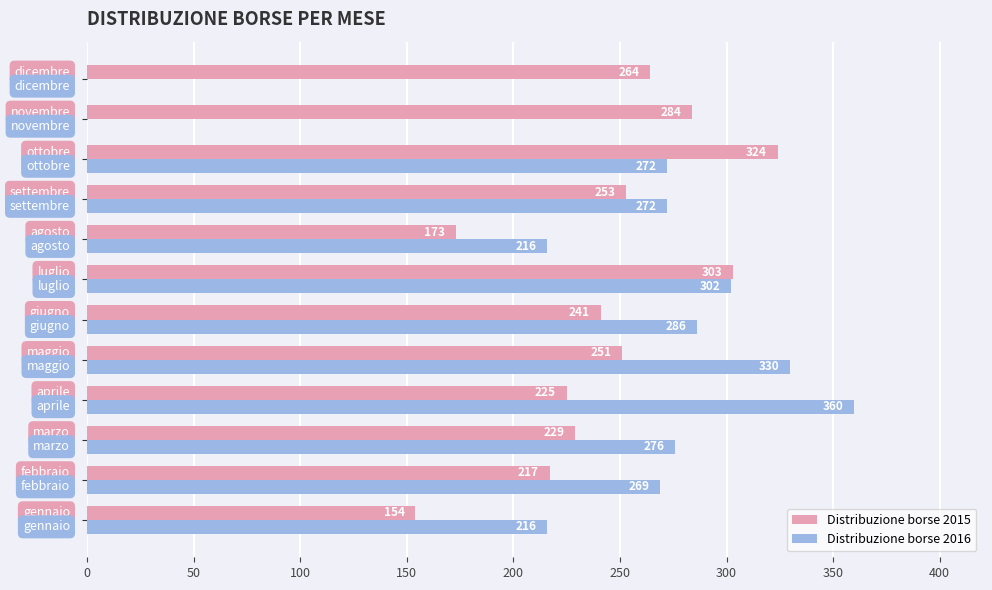

What is the highest value of the Distribuzione borse 2016 series?

360